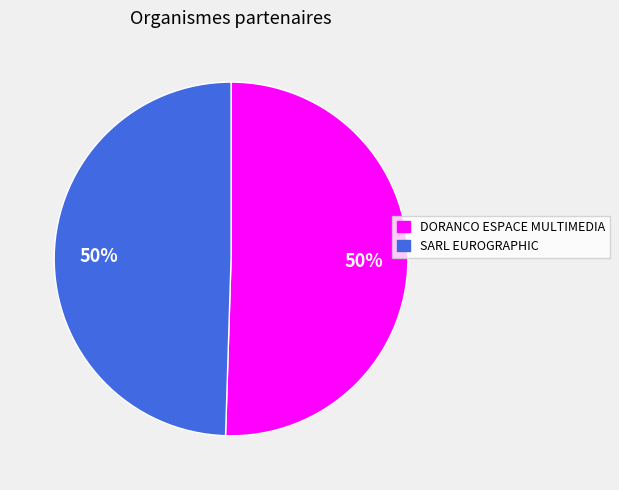

What is the ratio of the value at SARL EUROGRAPHIC to the value at DORANCO ESPACE MULTIMEDIA?

1.0